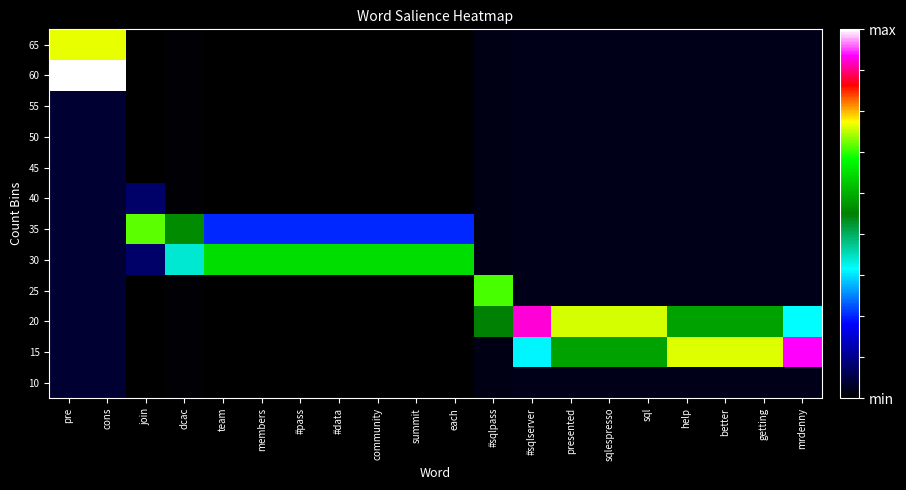

How many data points does each series have?

20